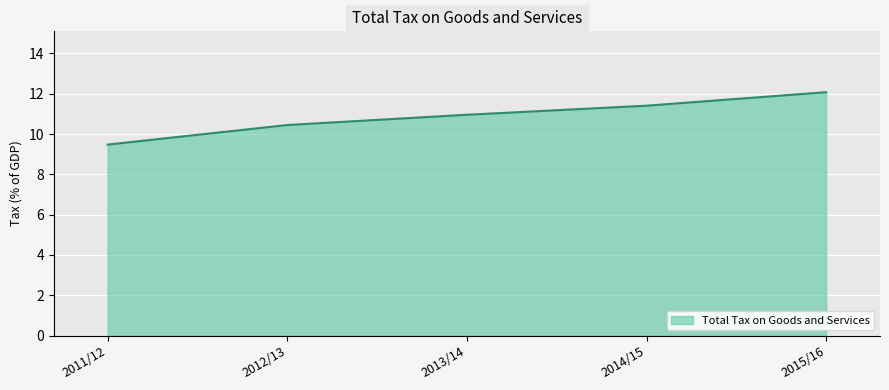

What position from the left is 2014/15?

4